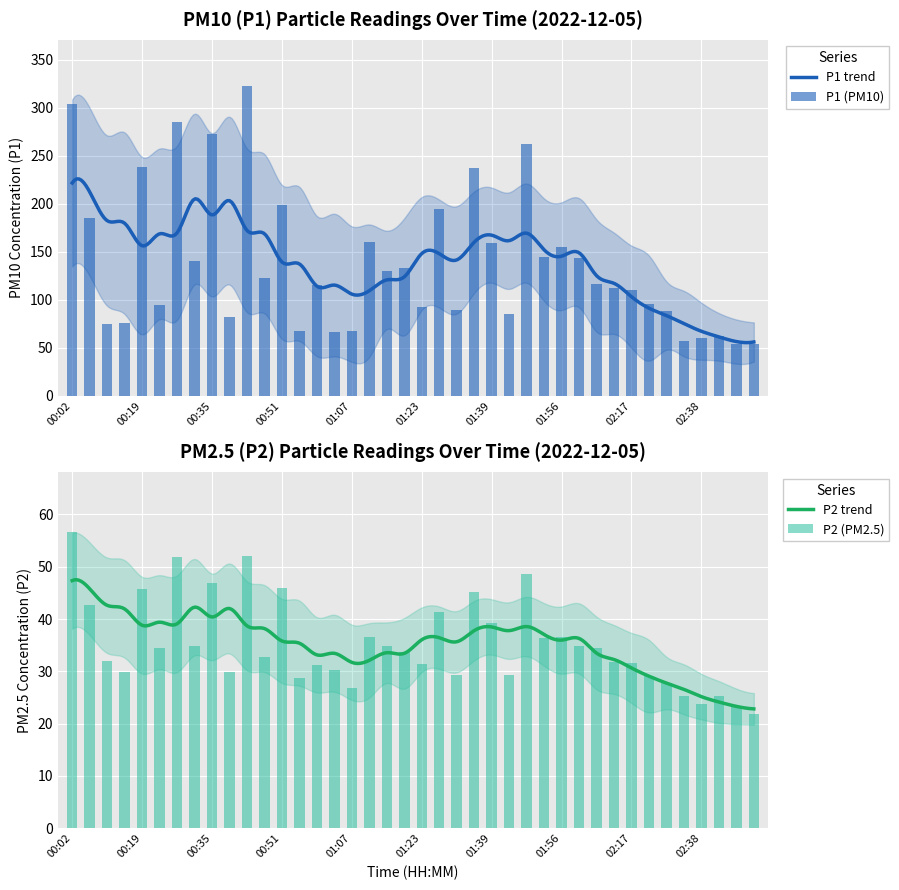

Rank the series by their average value, from lowest to highest.

P2, P1